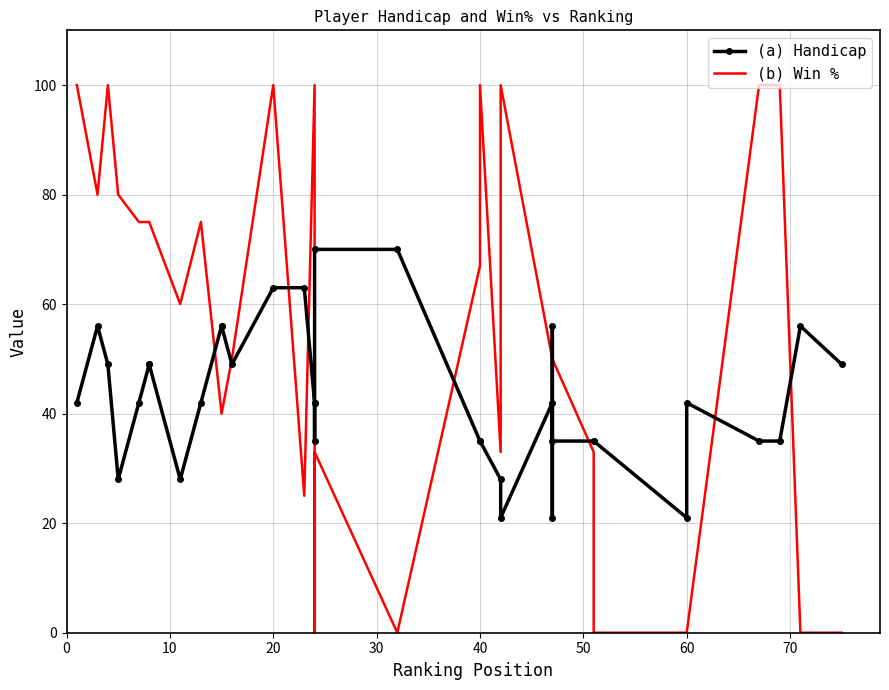

How many positive values does the (b) Win % series have?

28